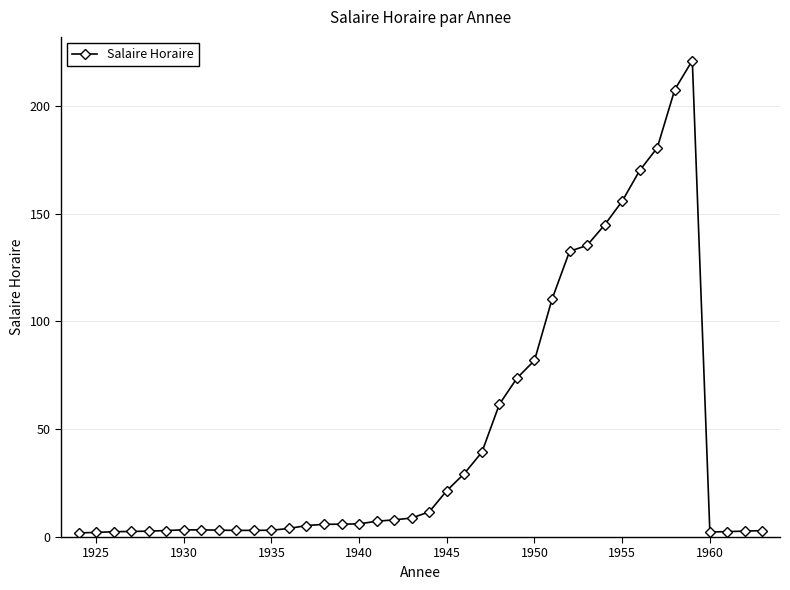

What is the value of the 29th point from the left?

132.5